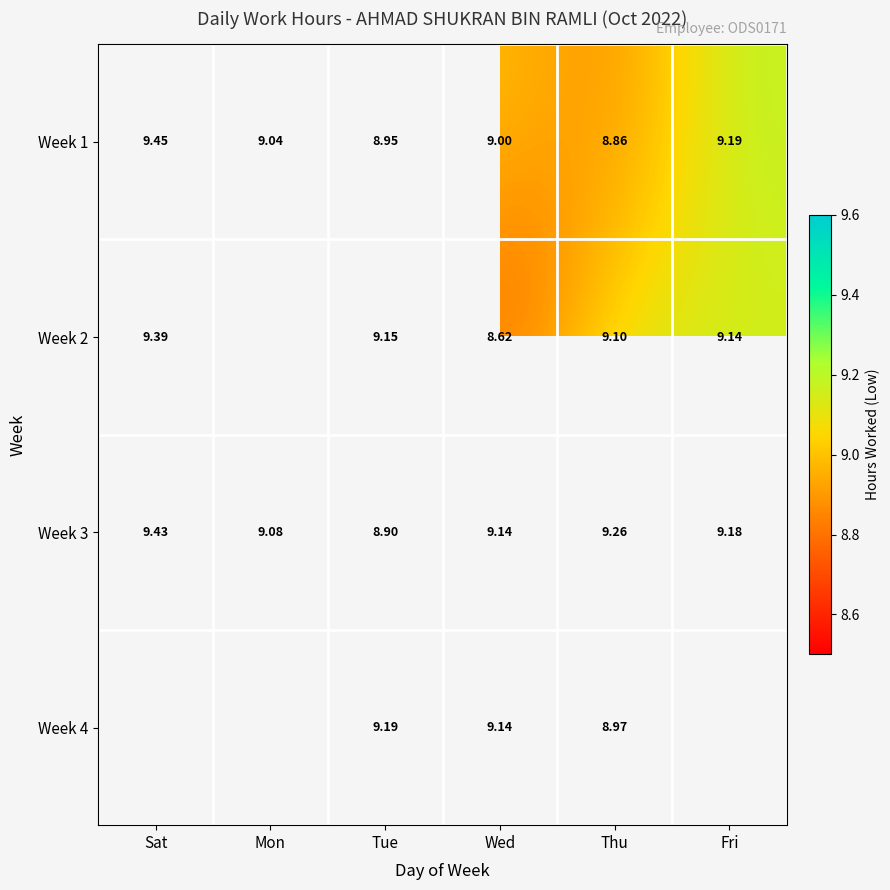

The value of Week 1 at Tue is 4.3. True or false?

False